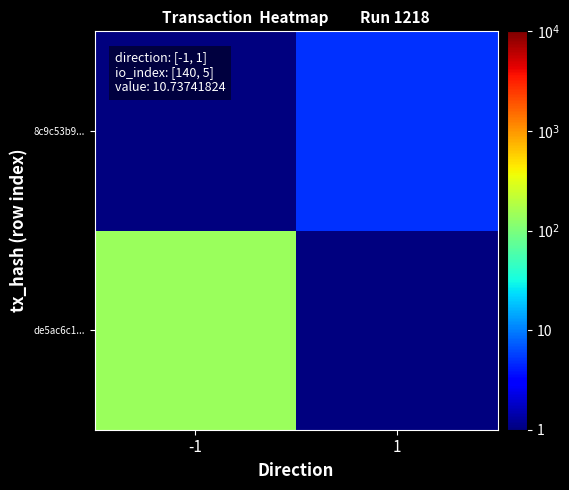

What is the maximum value shown in the chart?

140.0